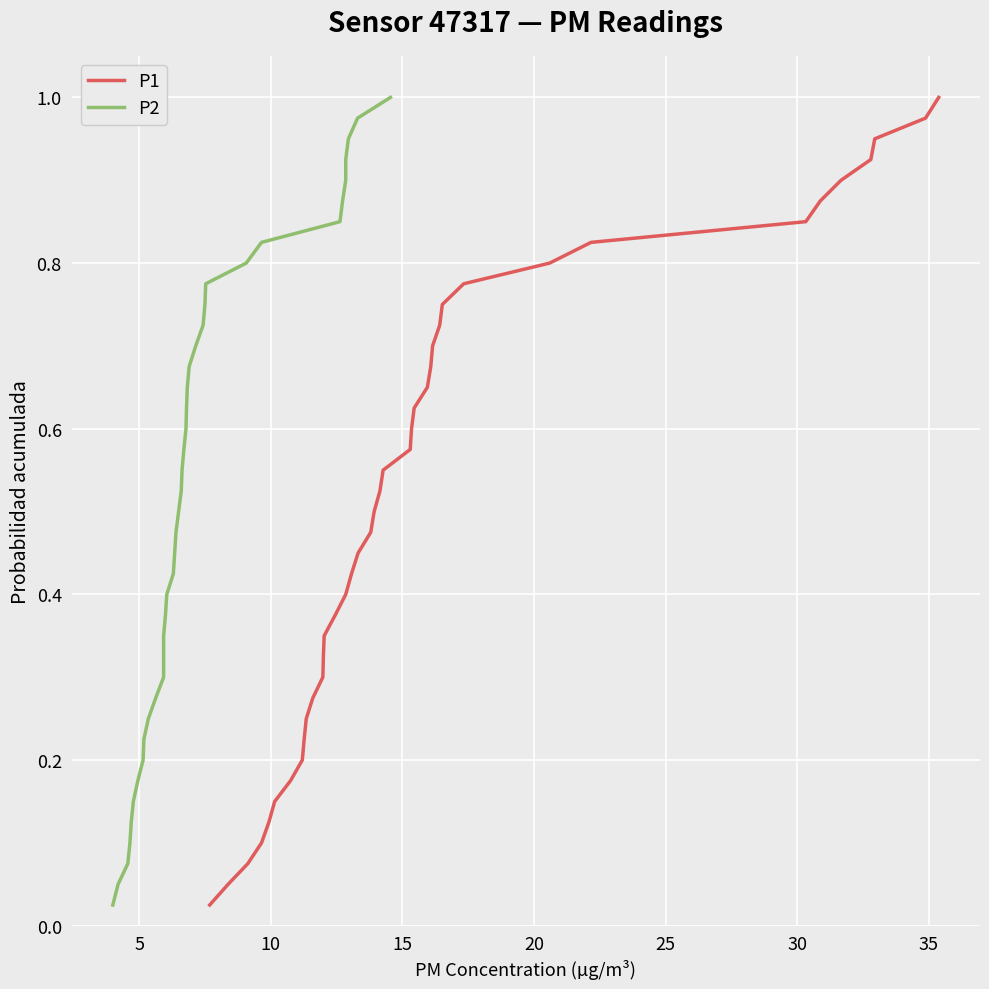

What is the difference between the maximum and minimum values in the P1 series?

1.0